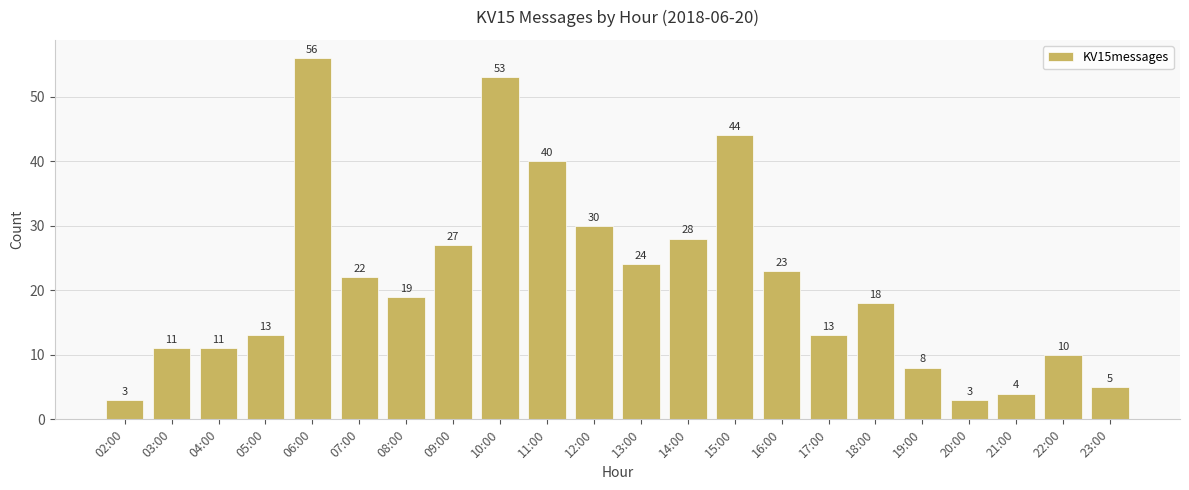

What is the label of the 15th bar from the left?

16:00